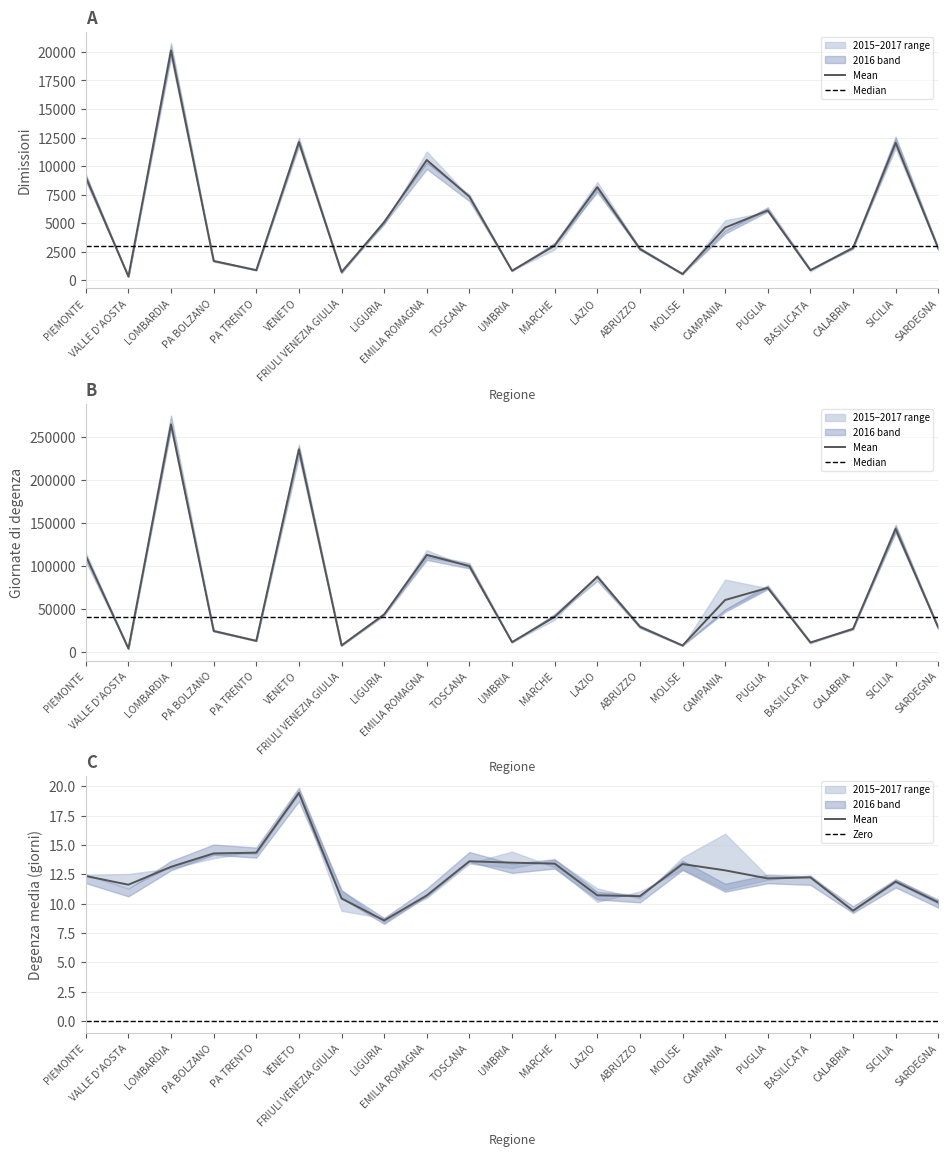

How many categories are shown in the chart?

21